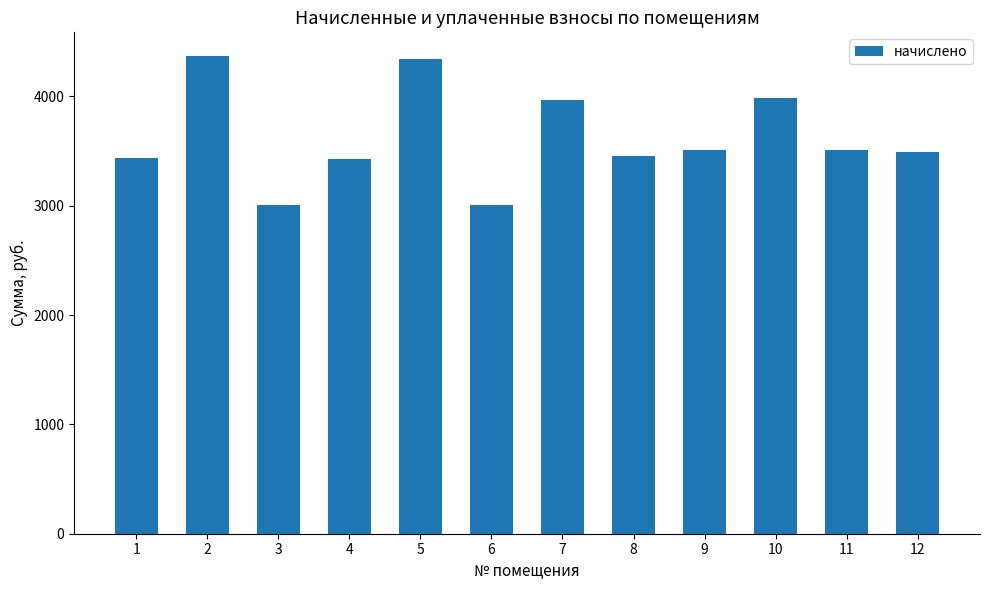

What is the smallest value displayed?

3010.3